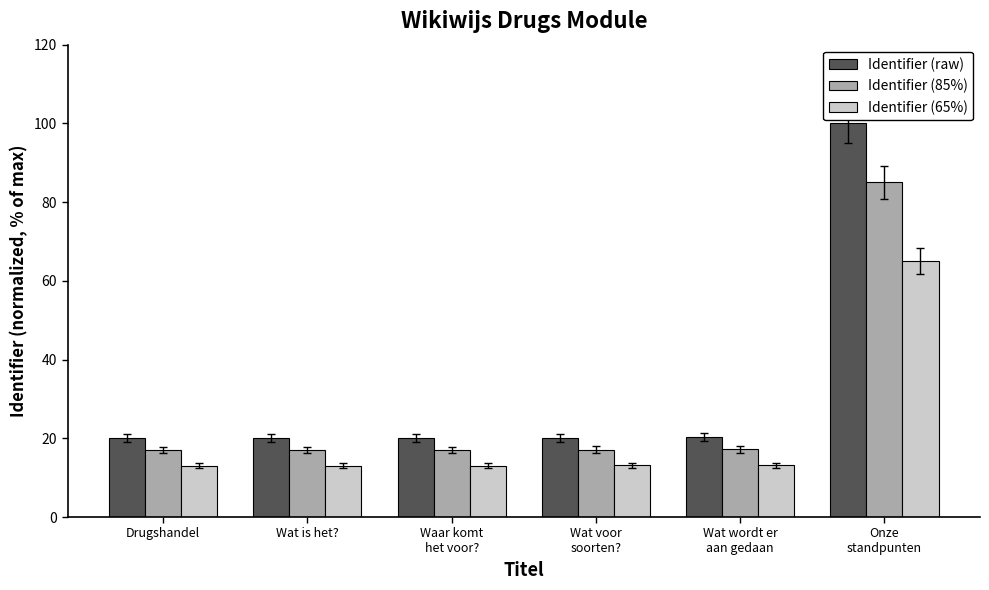

What is the spread (max minus min) of values at Onze
standpunten?

35.0